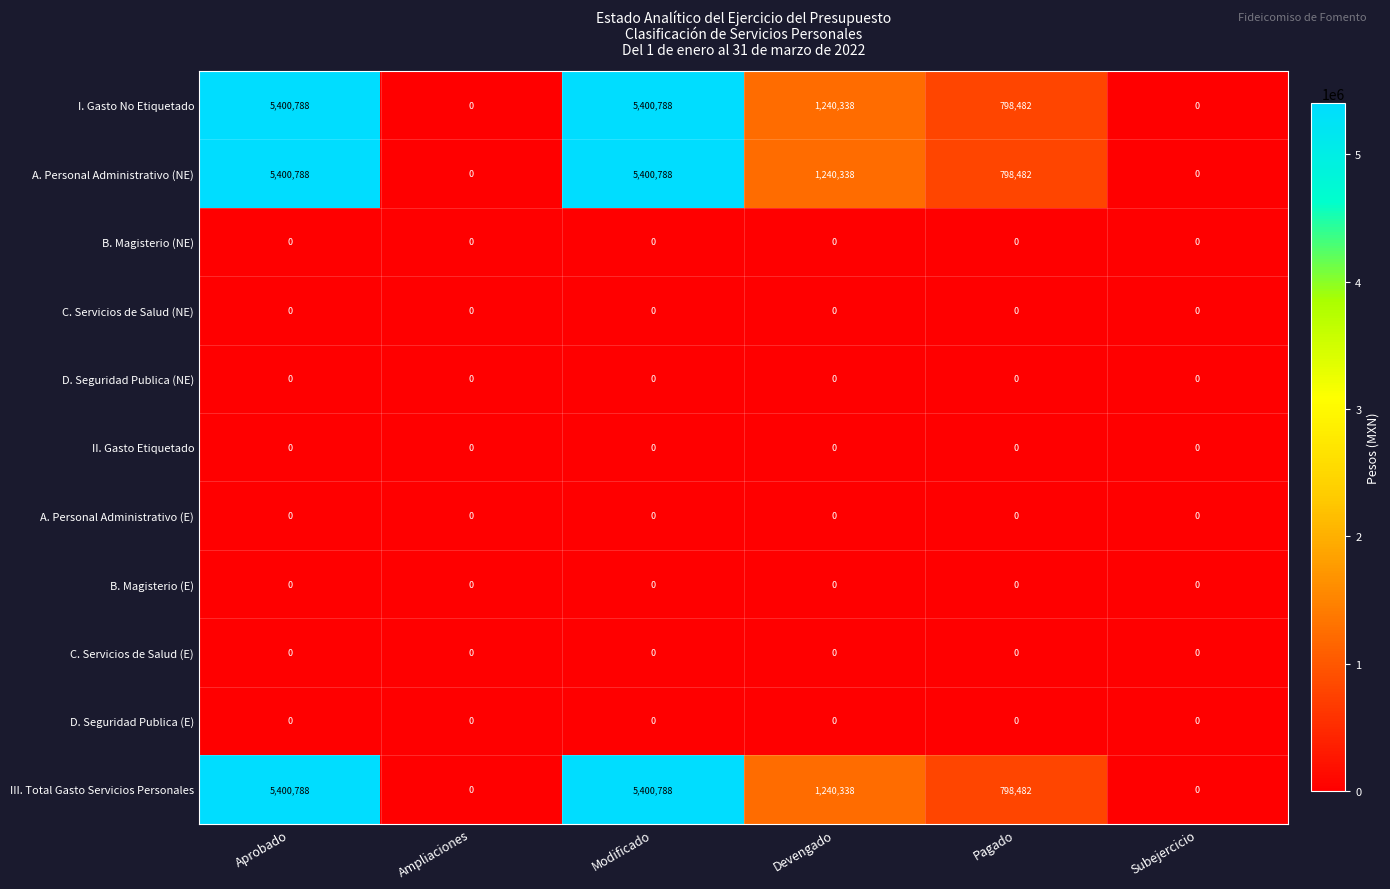

What is the maximum value shown in the chart?

5400788